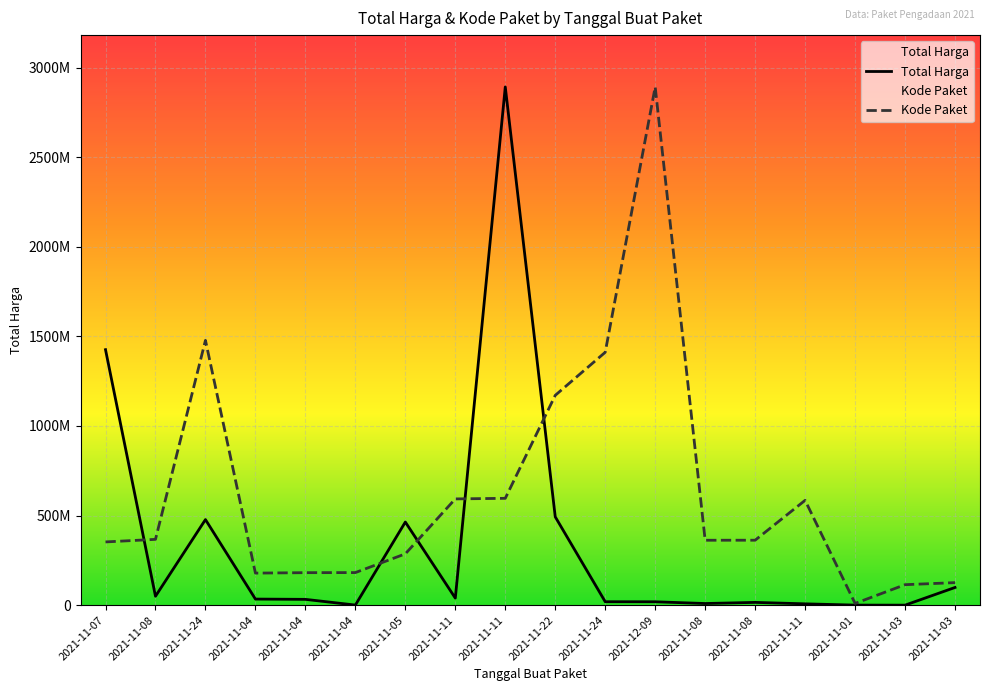

At which category does Total Harga reach its first local peak?

2021-11-24